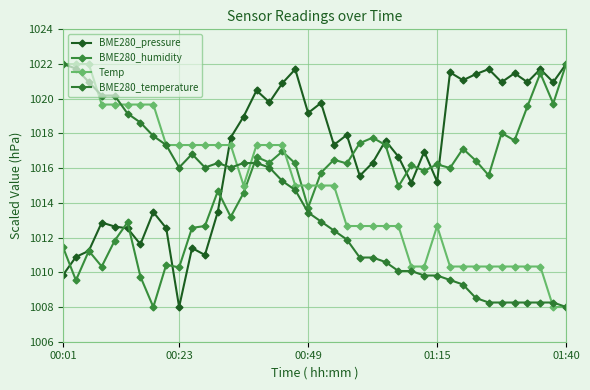

At which category is the sum across all series the highest?

15